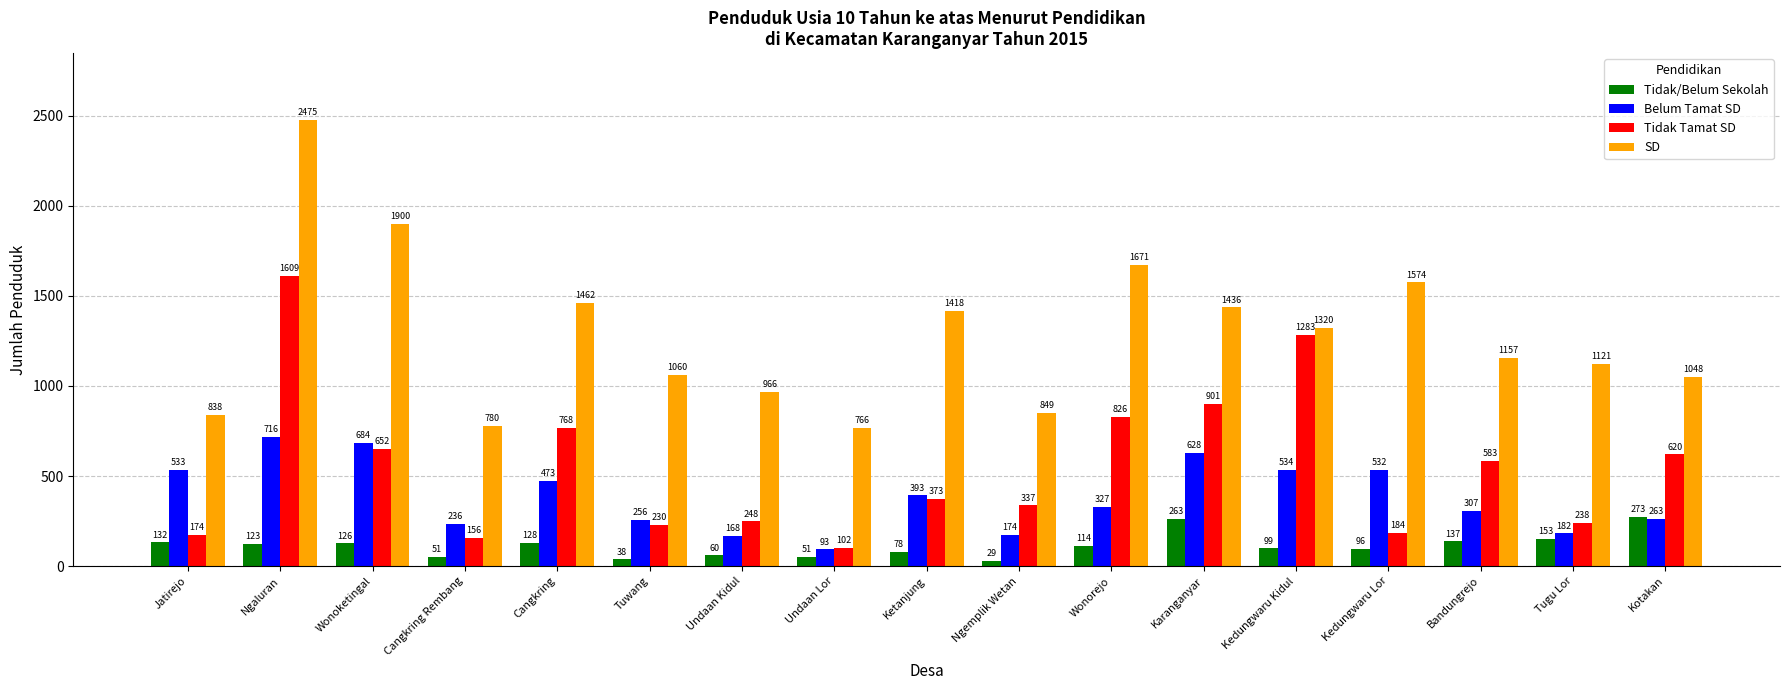

Are the bars grouped side by side (vs. stacked)?

Yes